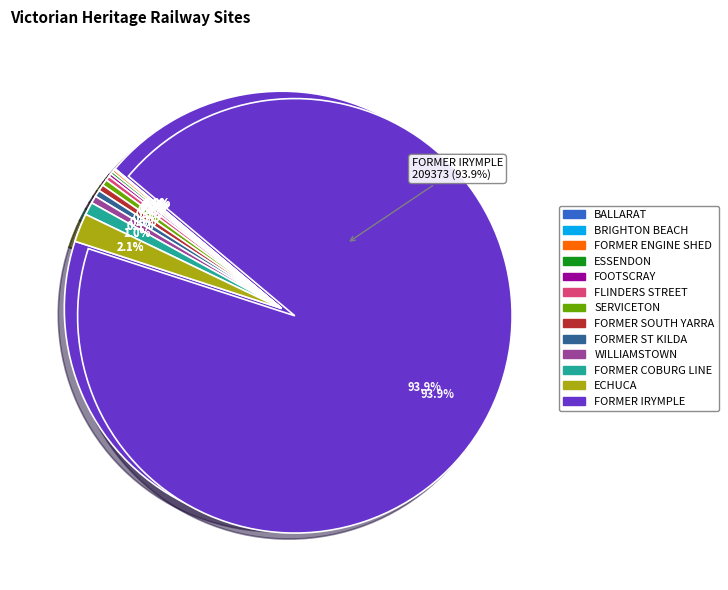

Is it true that ESSENDON is 0% of the pie?

True